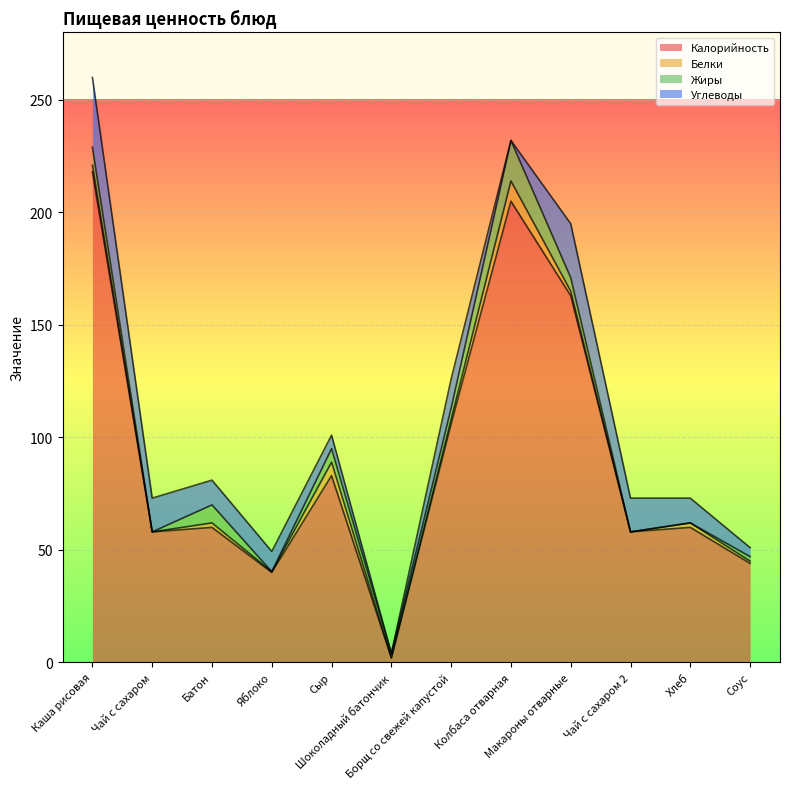

The Углеводы series shows 0.0 at Шоколадный батончик. True or false?

True